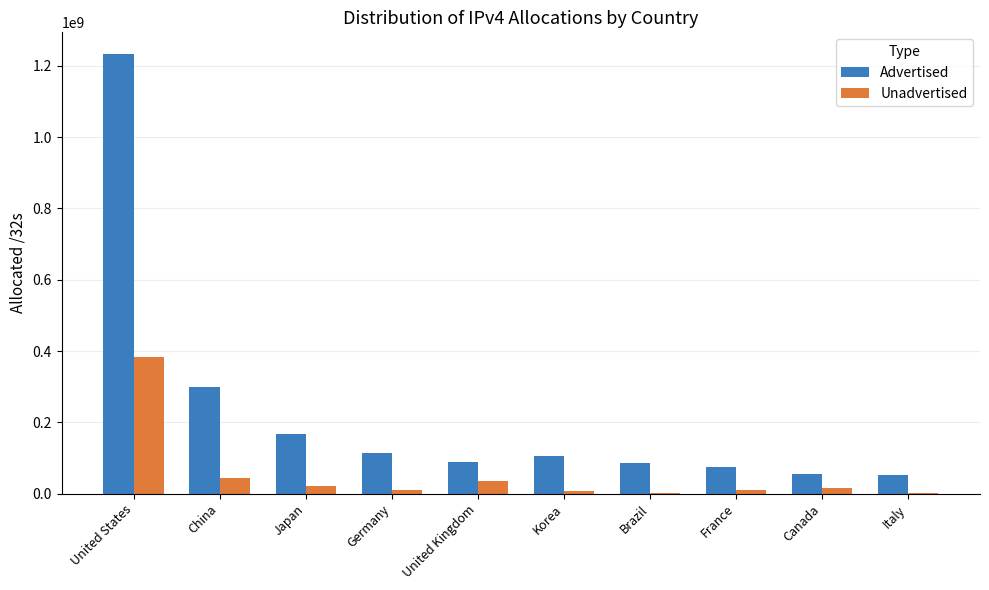

Count the number of categories in the chart.

10